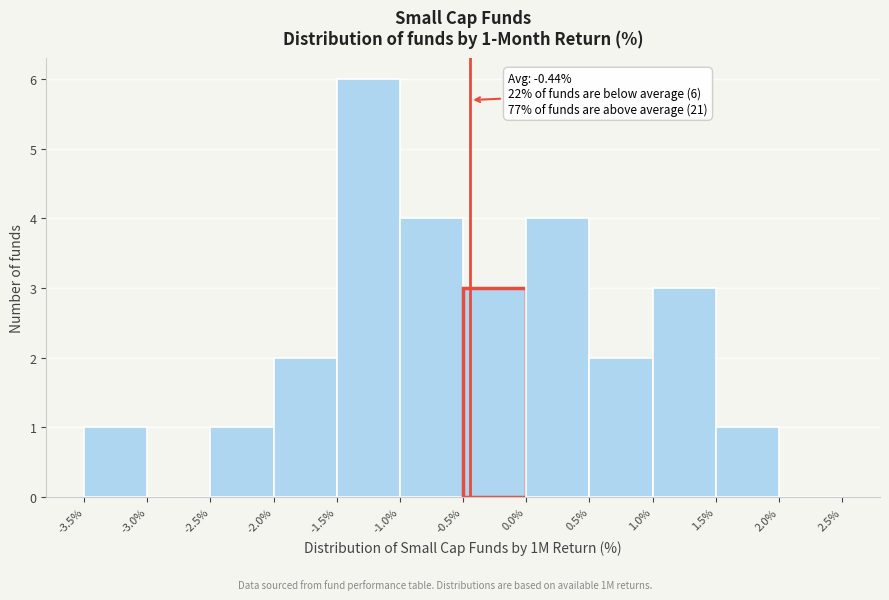

Which range on the x-axis has the tallest bar?

-1.5% to -1.0%